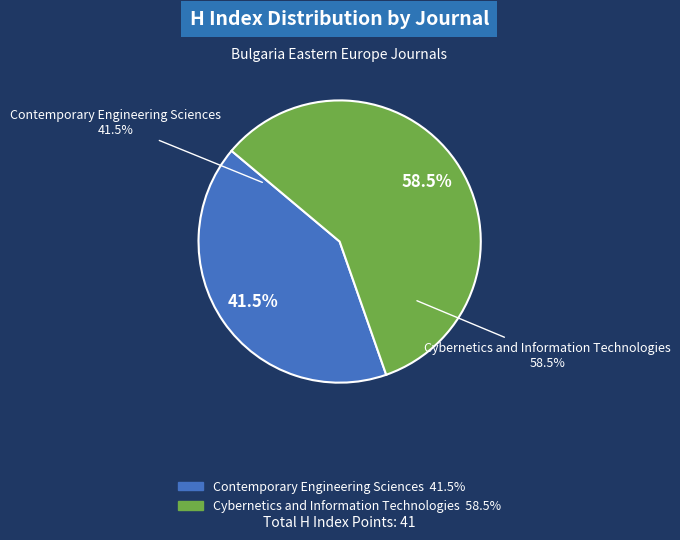

To the nearest percent, what portion does Contemporary Engineering Sciences represent?

41%